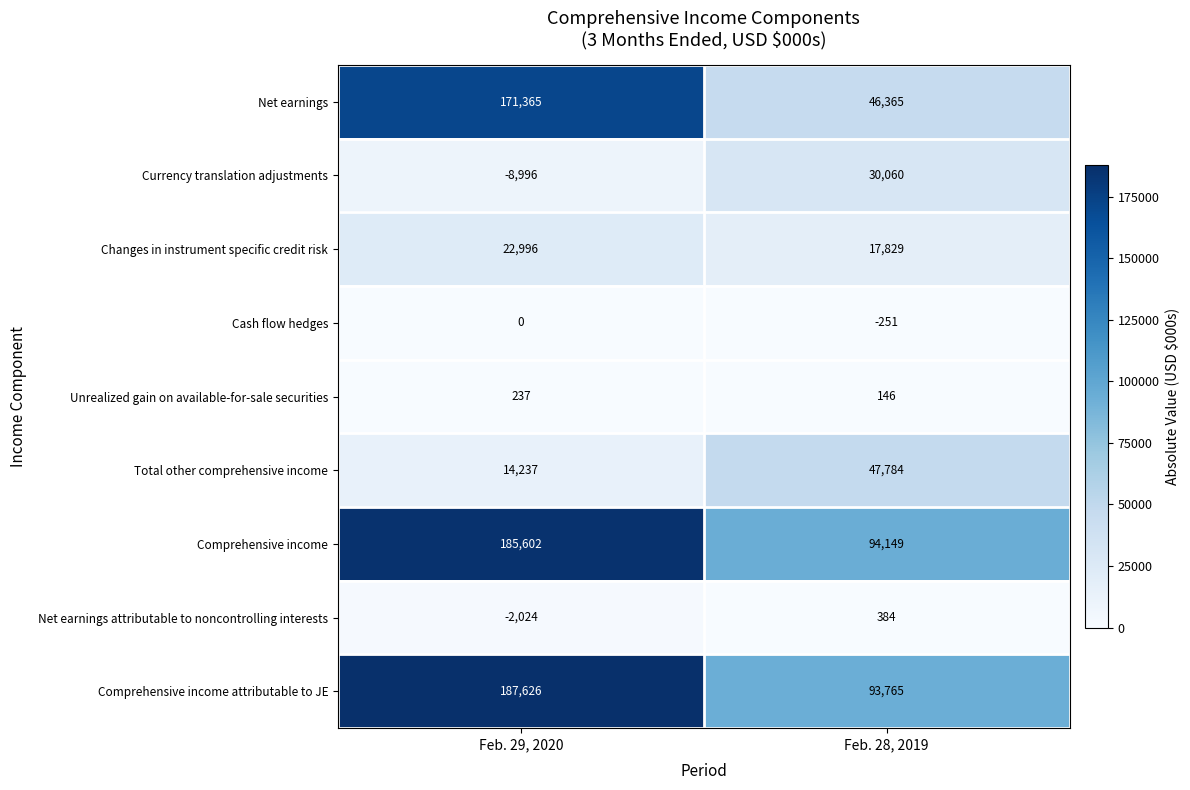

Reading left to right, extract all data points from this chart.

Net earnings: 171365	46365
Currency translation adjustments: -8996	30060
Changes in instrument specific credit risk: 22996	17829
Cash flow hedges: 0	-251
Unrealized gain on available-for-sale securities: 237	146
Total other comprehensive income: 14237	47784
Comprehensive income: 185602	94149
Net earnings attributable to noncontrolling interests: -2024	384
Comprehensive income attributable to JE: 187626	93765